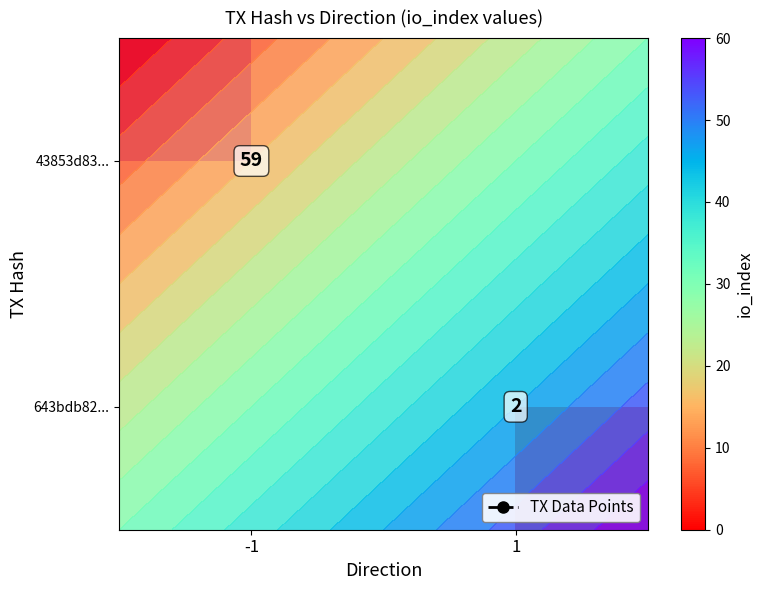

How many 43853d83... values are between 0 and 59?

2